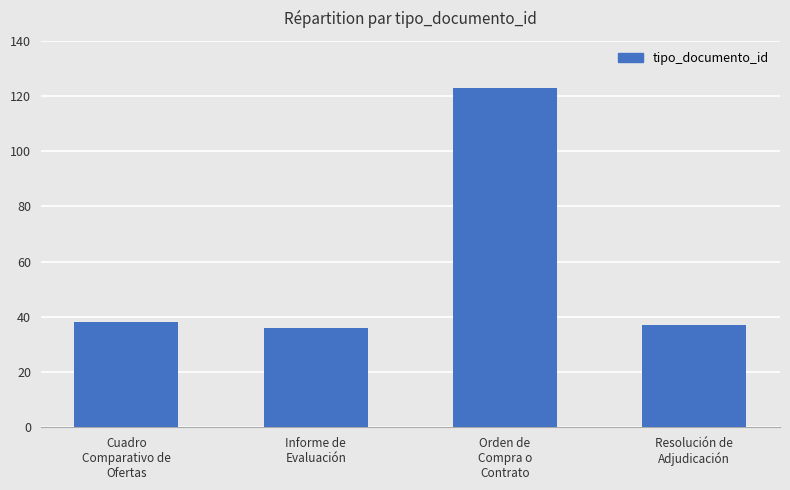

What is the label of the 3rd bar from the left?

Orden de
Compra o
Contrato